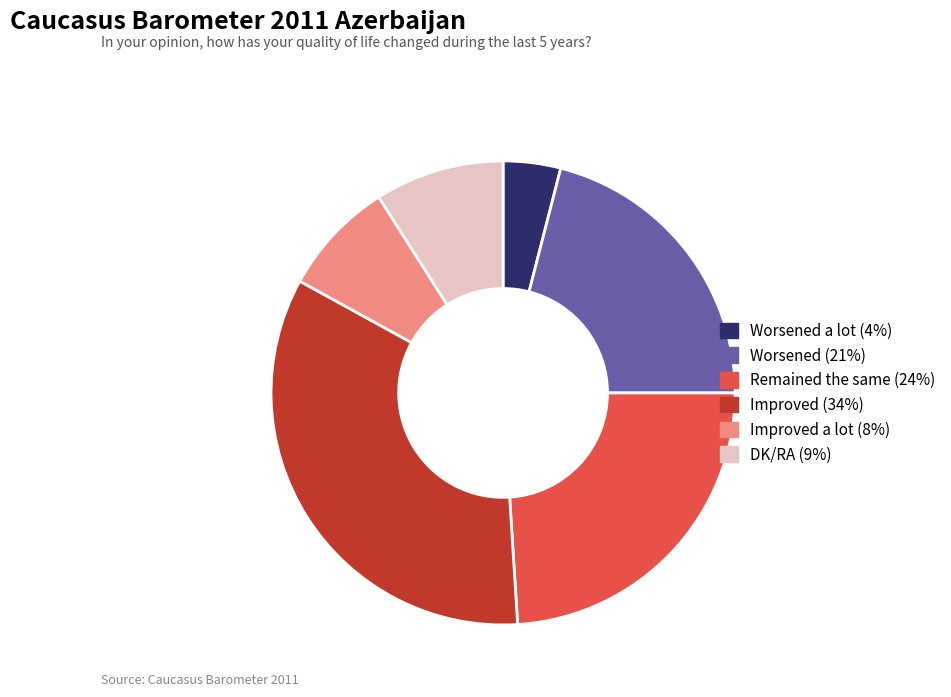

Does any single category account for the majority?

No